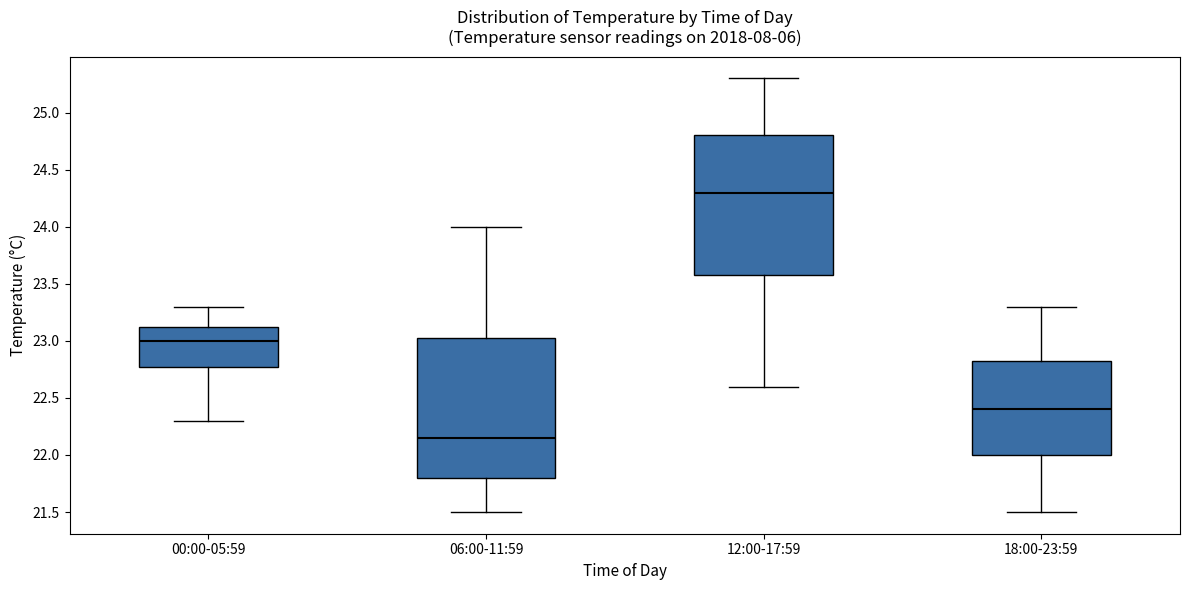

Where does the upper whisker of the box for 18:00-23:59 end on the y-axis? The values are not printed on the chart, so give them approximately, as read against the axis.

23.30